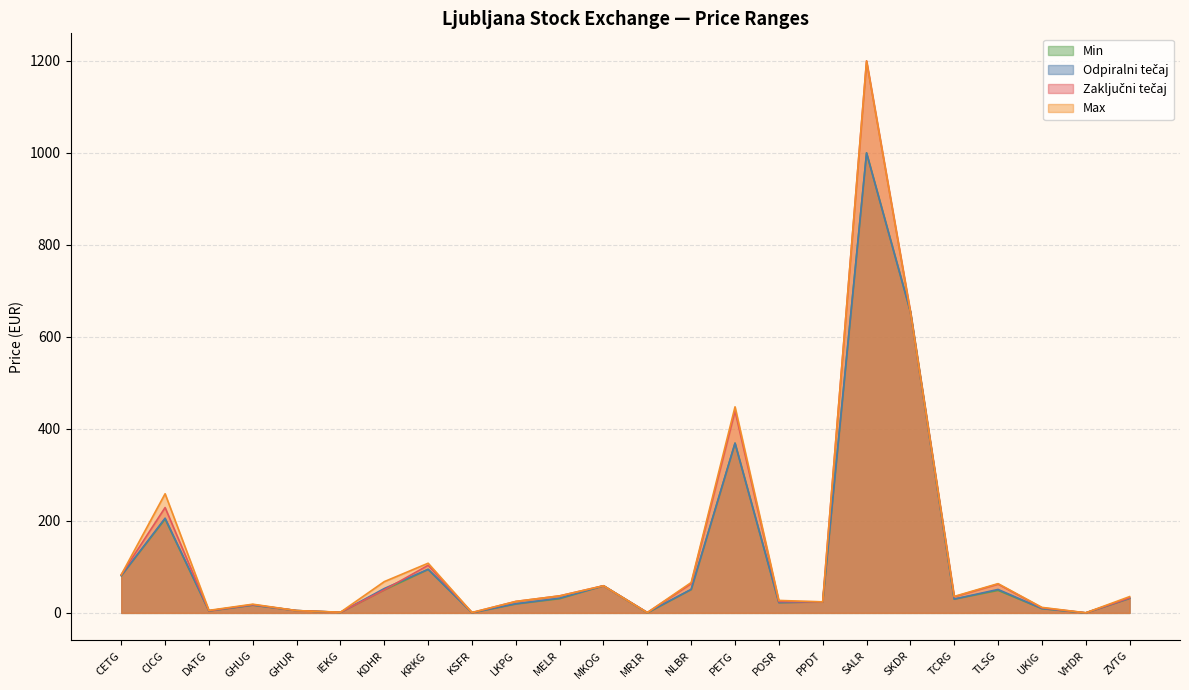

What are all the series names shown in the legend?

Odpiralni tečaj, Max, Min, Zaključni tečaj